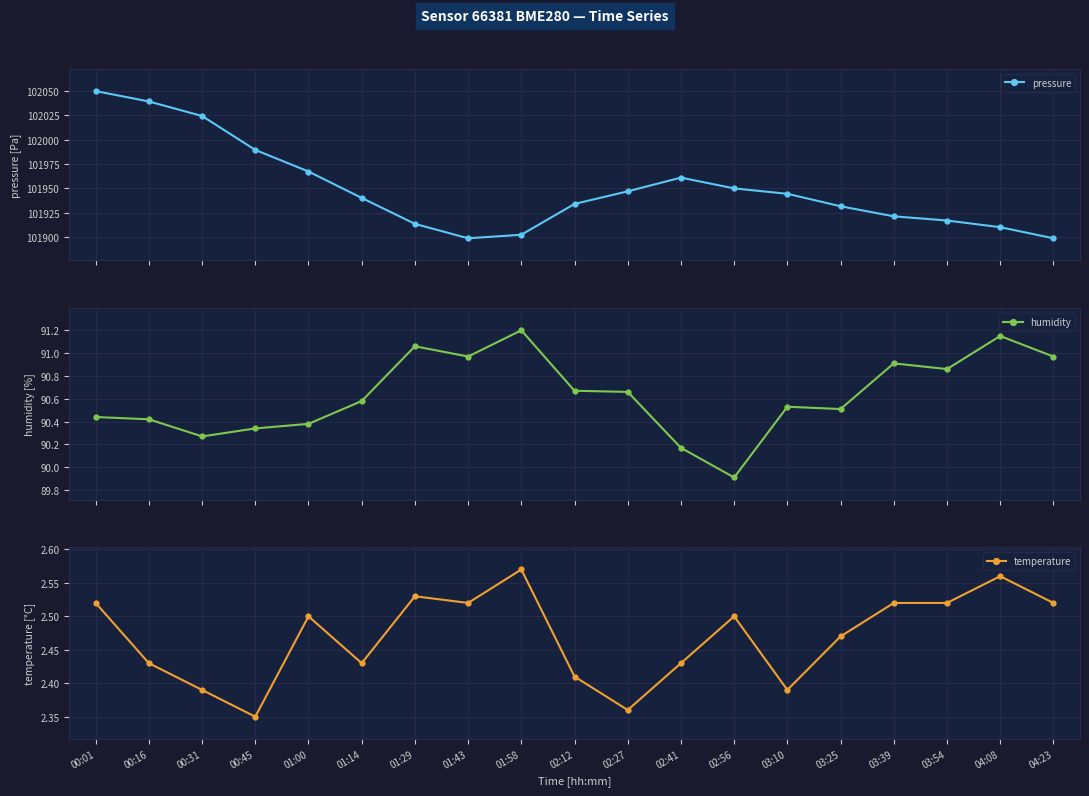

Count the number of categories in the chart.

19